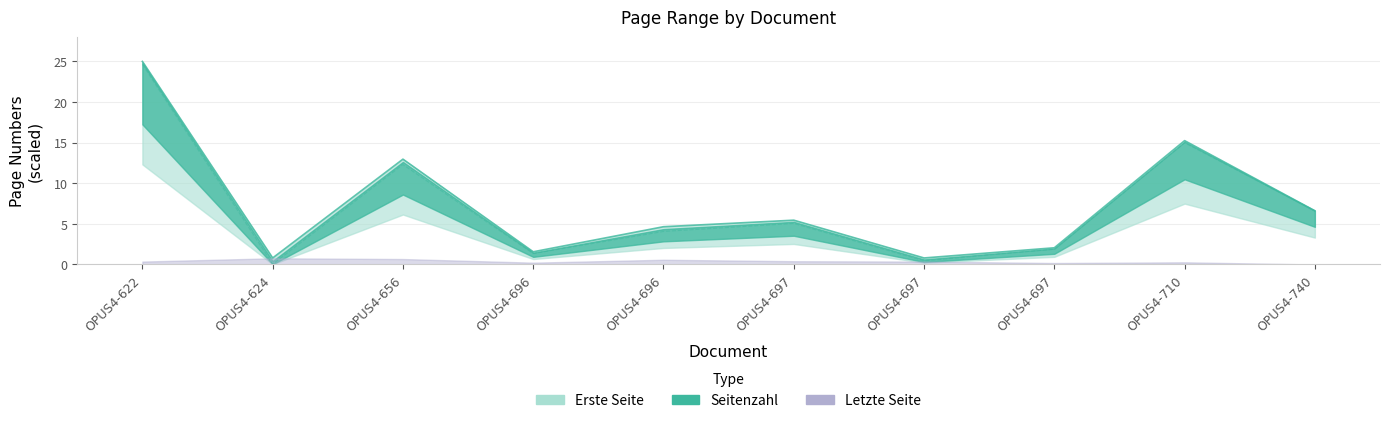

Between OPUS4-6972 and OPUS4-6970, which is larger?

OPUS4-6970